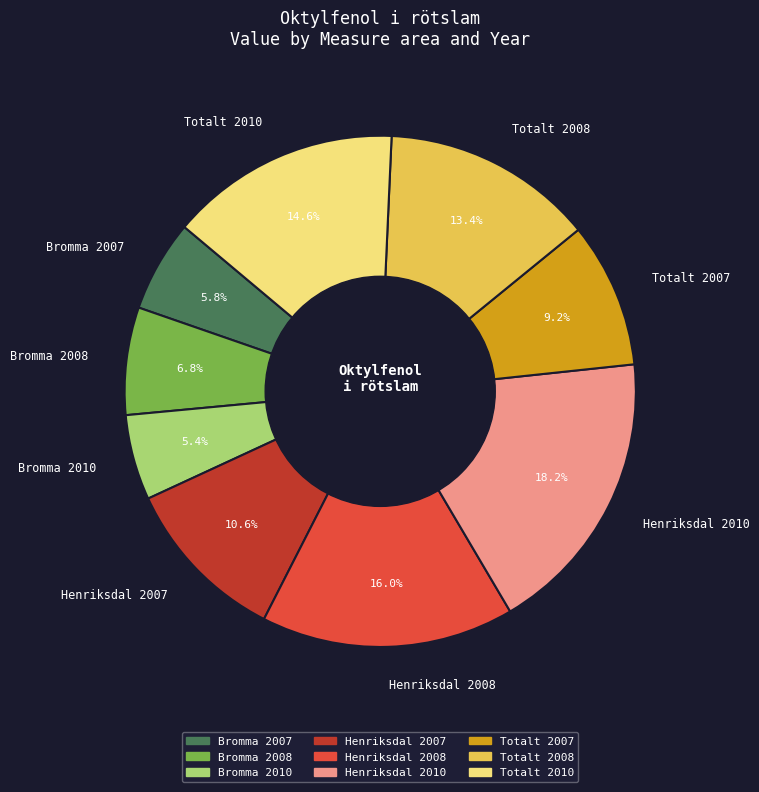

What is the total percentage of Henriksdal 2008 and Totalt 2010?

30.6%